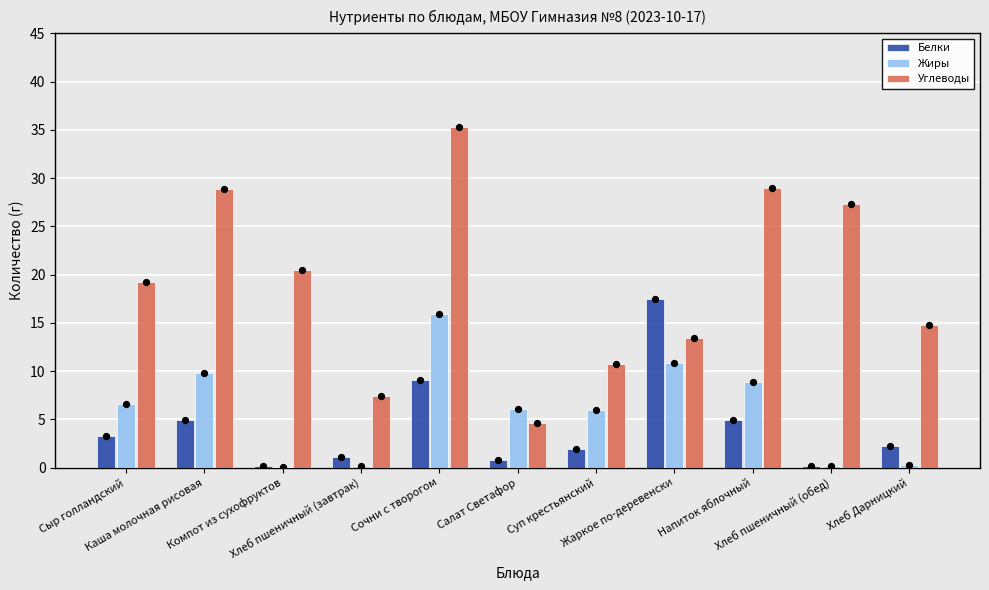

What is the total value across all series at Хлеб пшеничный (обед)?

27.6